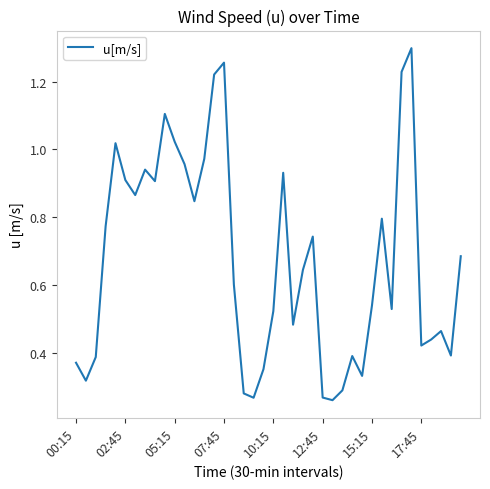

What is the difference between the maximum and second lowest values?

1.0